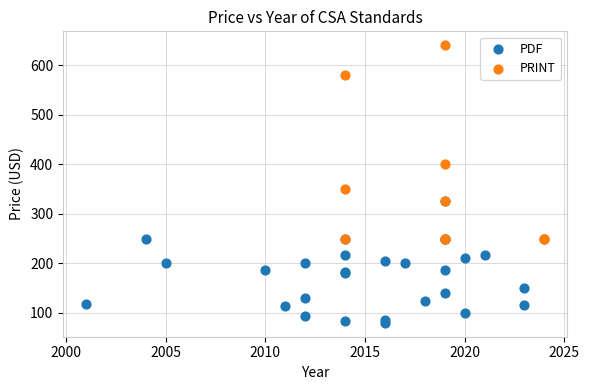

Which series reaches the minimum Y coordinate?

PDF